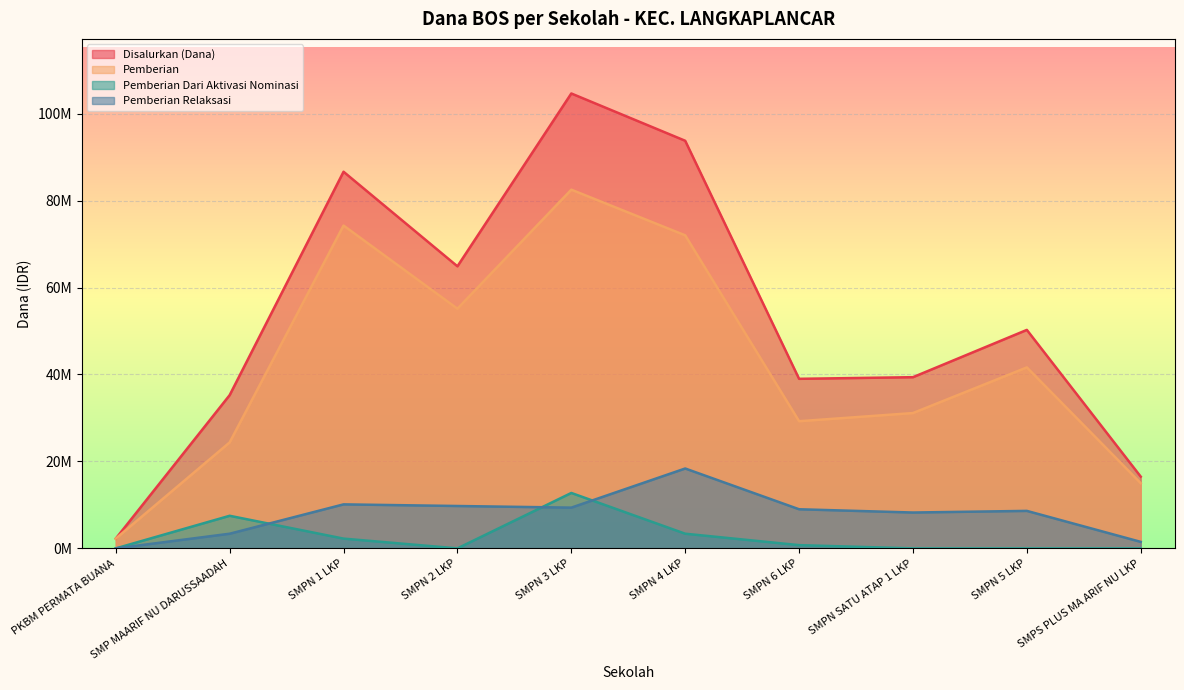

The value of Pemberian Relaksasi at SMPN 2 LKP is 6082335. True or false?

False